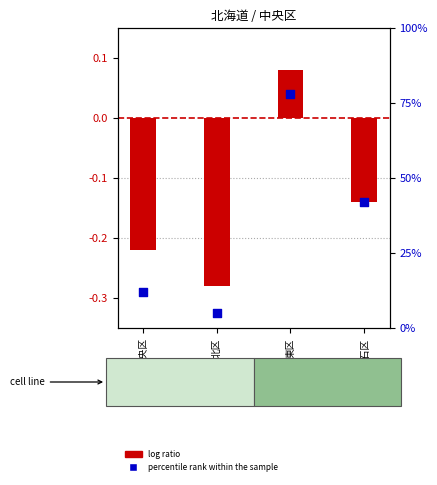

Is the value of log ratio at 白石区 greater than the value of percentile rank within the sample at 中央区?

No